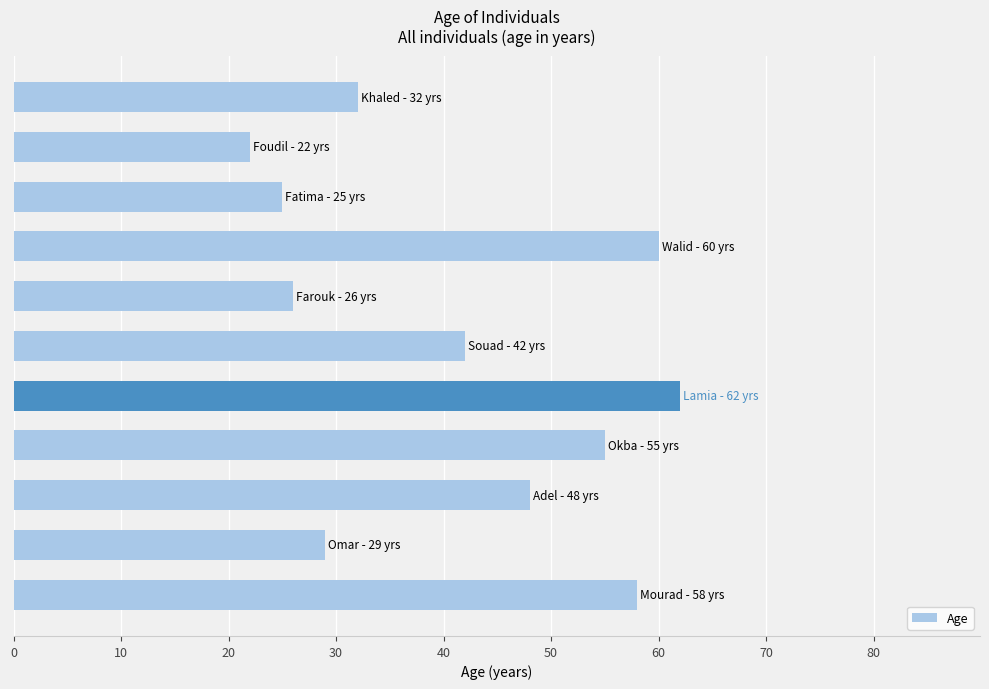

What is the smallest value displayed?

22